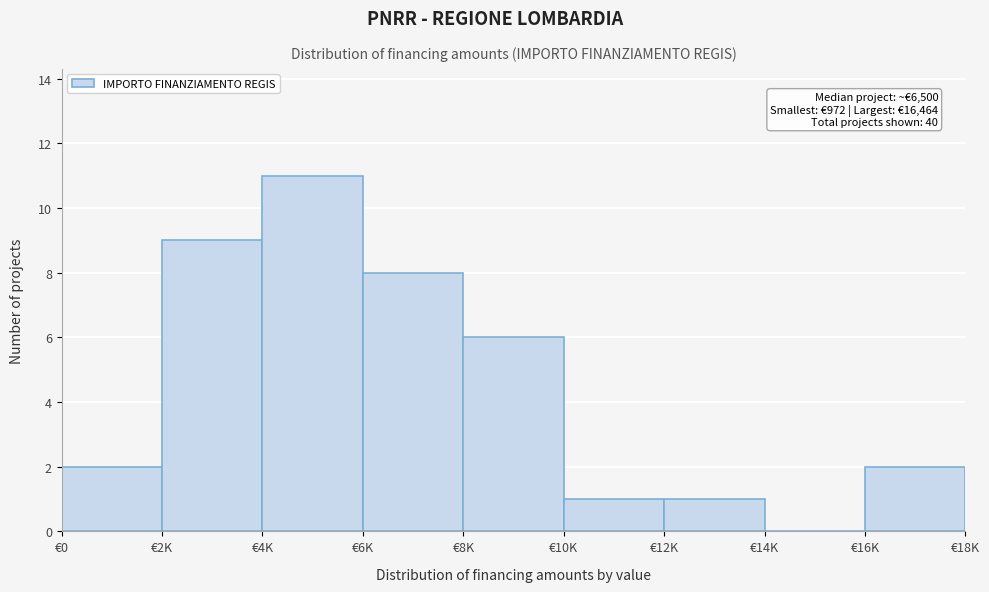

Reading right to left, transcribe all the data shown in this chart.

€16K=2	€14K=0	€12K=1	€10K=1	€8K=6	€6K=8	€4K=11	€2K=9	€0=2